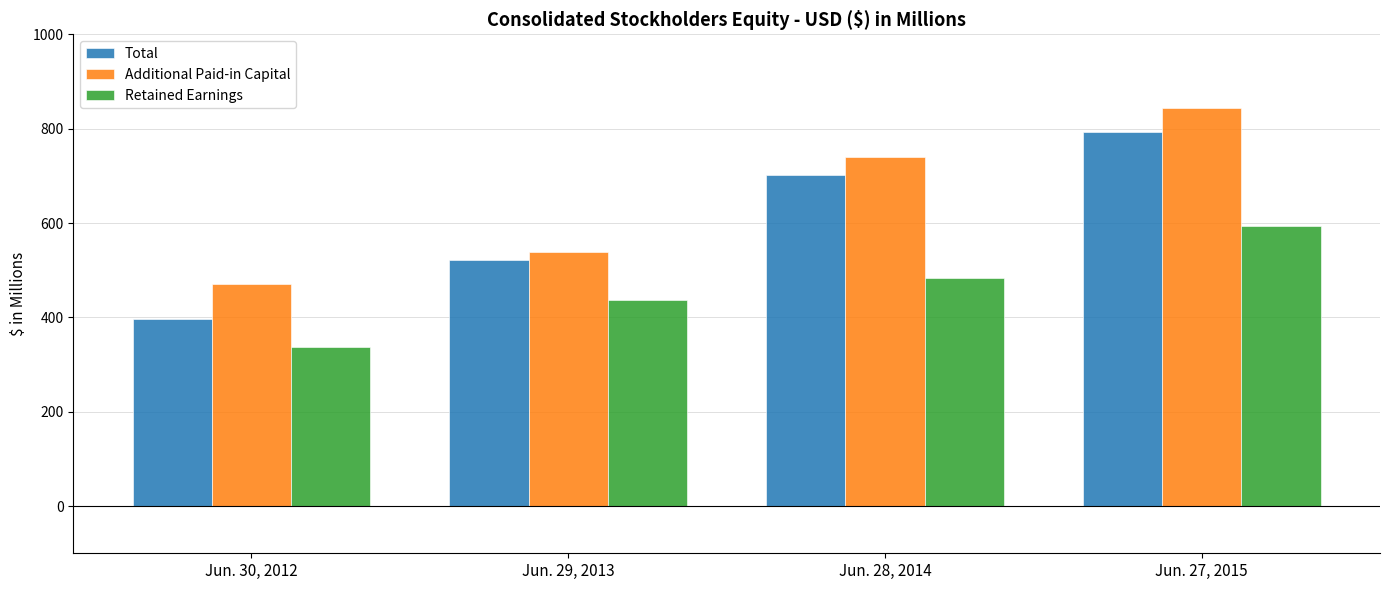

Which series has the widest spread of values?

Total